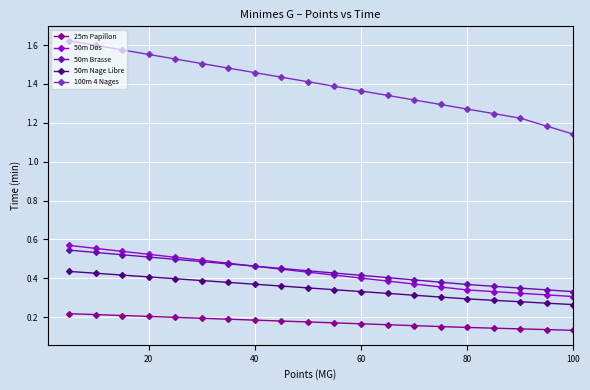

How many 50m Dos values are between 0 and 1?

20